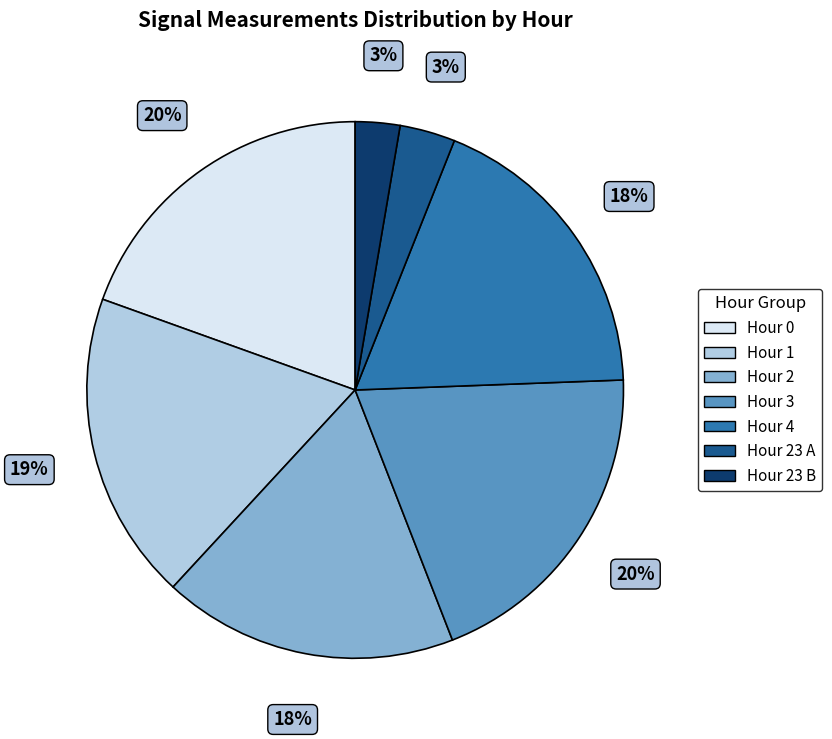

To the nearest percent, what is the average slice percentage?

14%